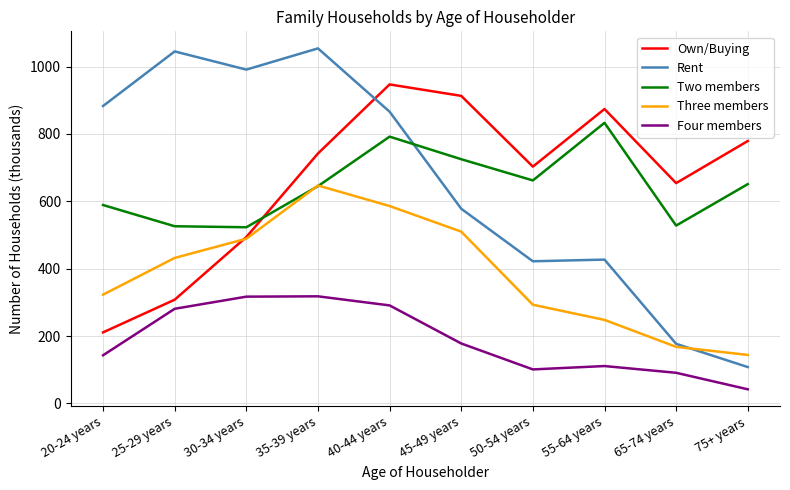

At which category is the sum across all series the highest?

40-44 years